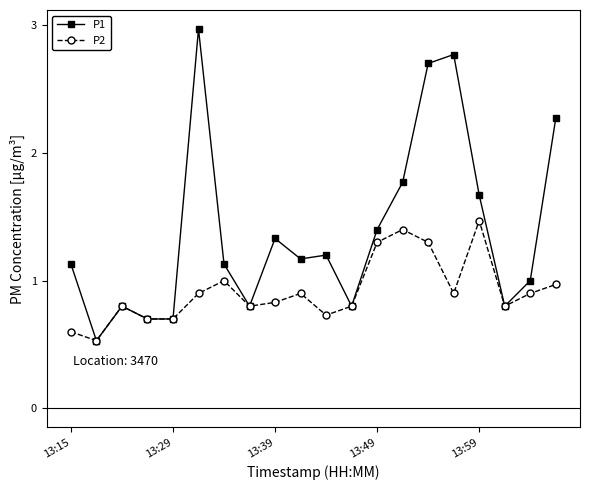

How many data points does each series have?

20